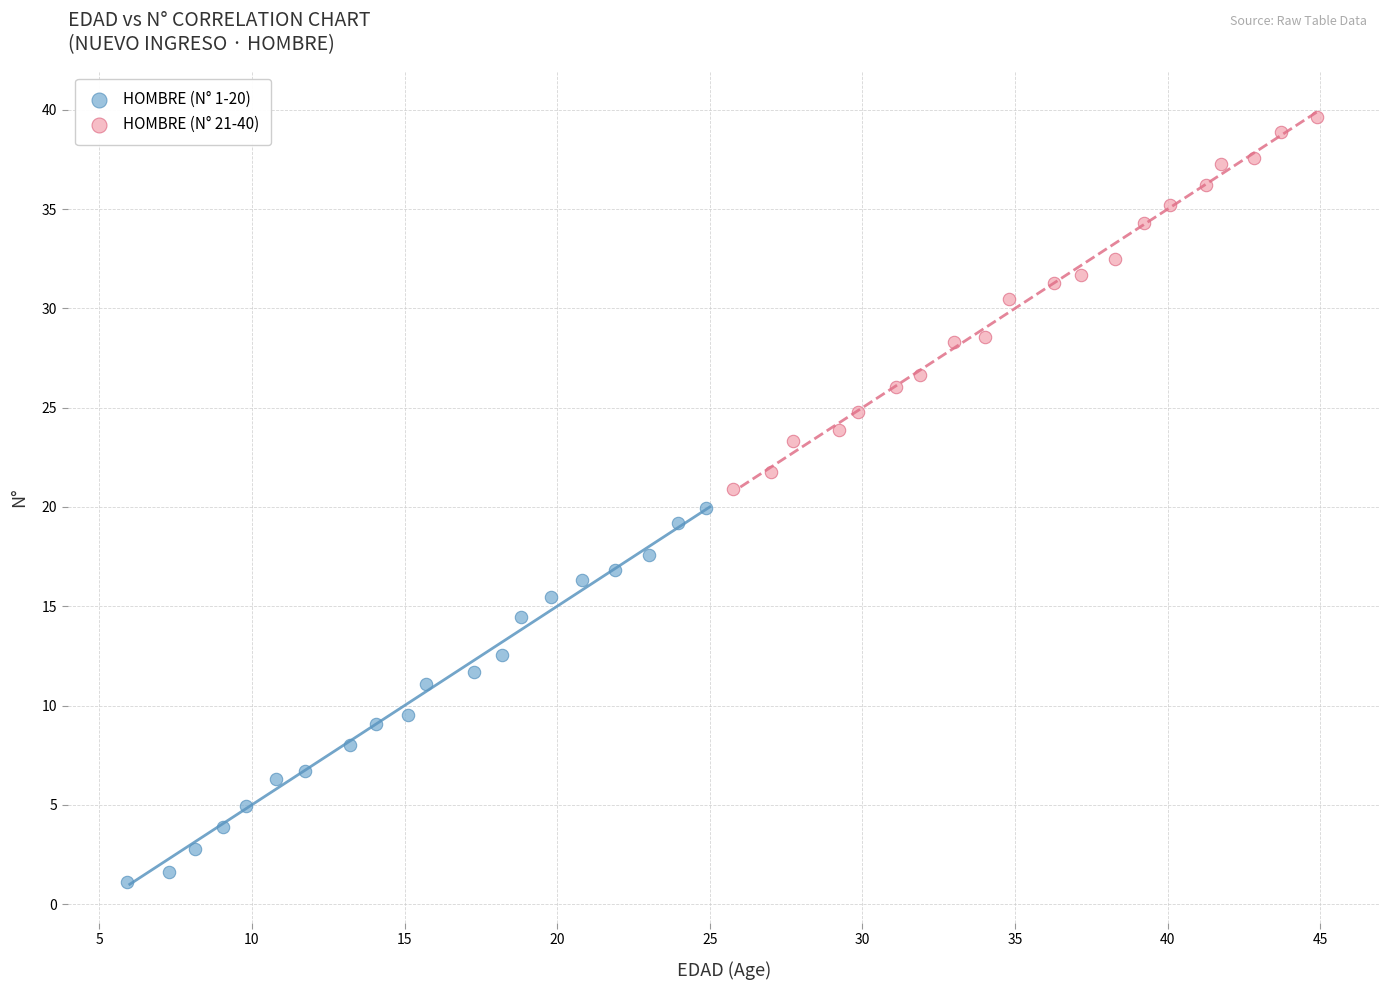

Which series has the widest spread of Y values?

HOMBRE (N° 1-20)